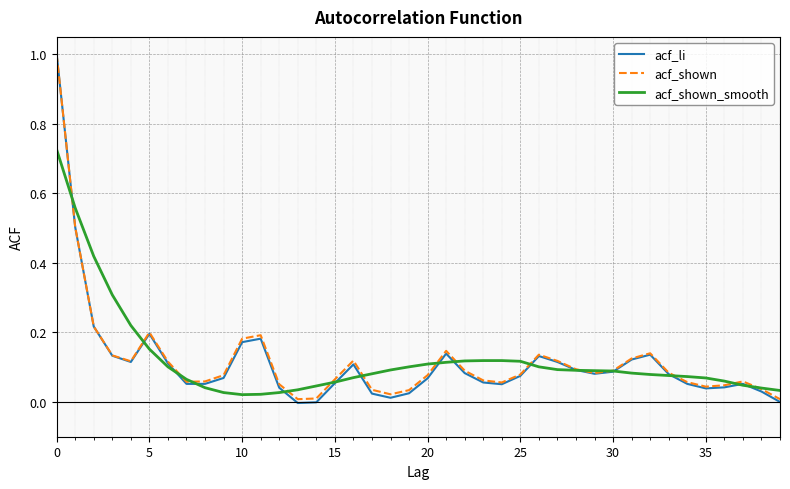

What is the highest value of the acf_shown series?

1.0